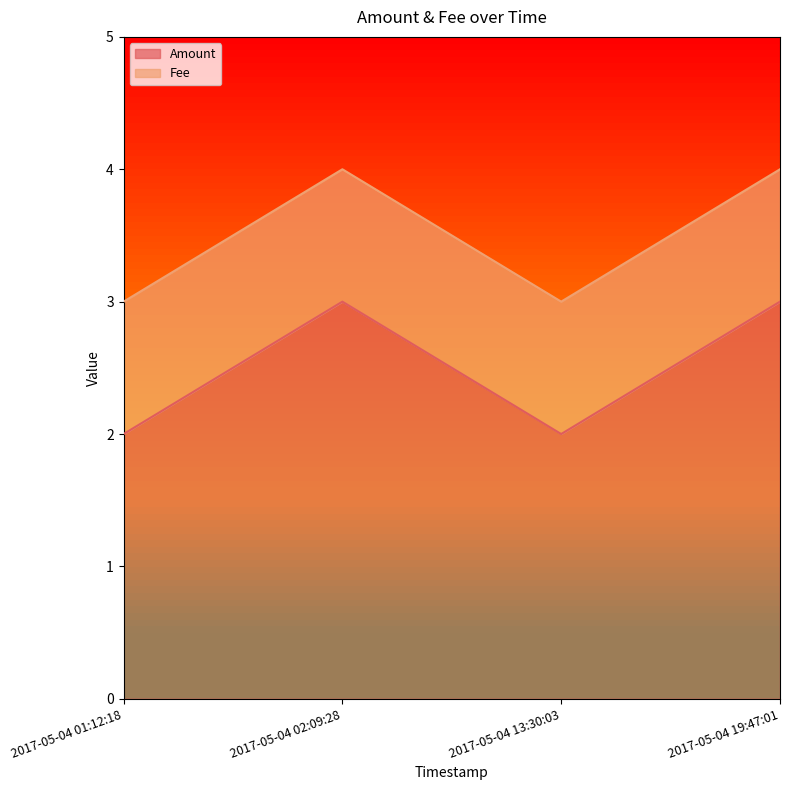

How many data points are less than 3?

2